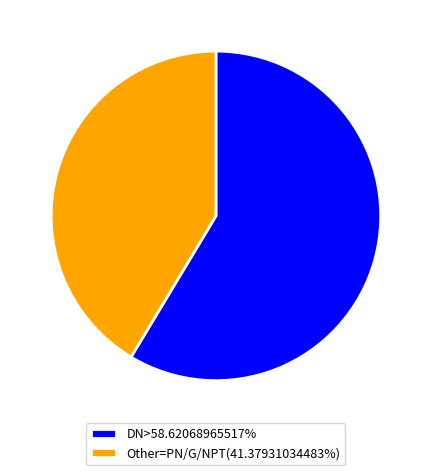

Do DN>58.62068965517% and Other=PN/G/NPT(41.37931034483%) together represent more than half of the pie?

Yes